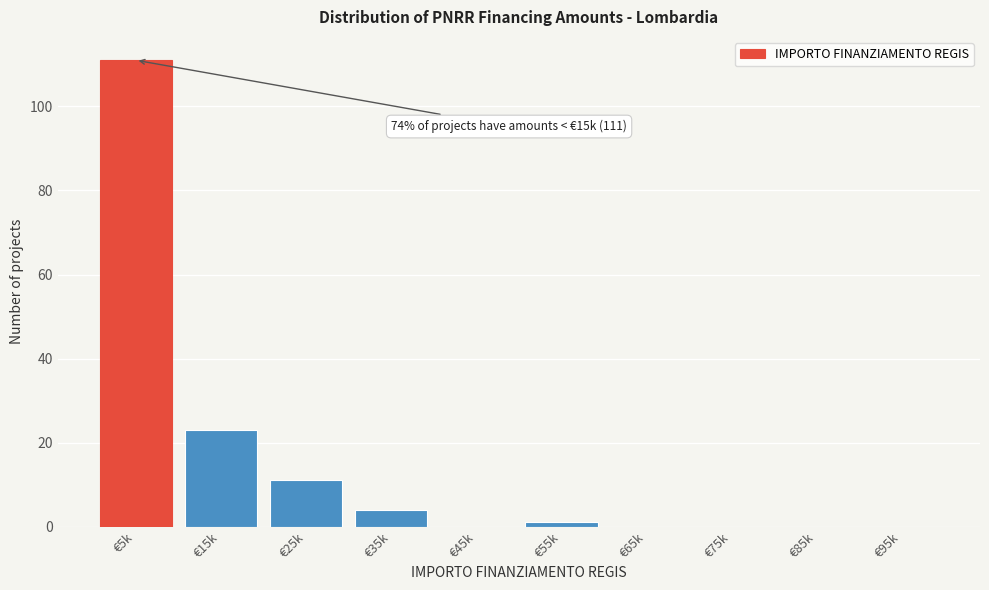

Reading right to left, what are all the values shown in this chart?

€95k=0	€85k=0	€75k=0	€65k=0	€55k=1	€45k=0	€35k=4	€25k=11	€15k=23	€5k=111